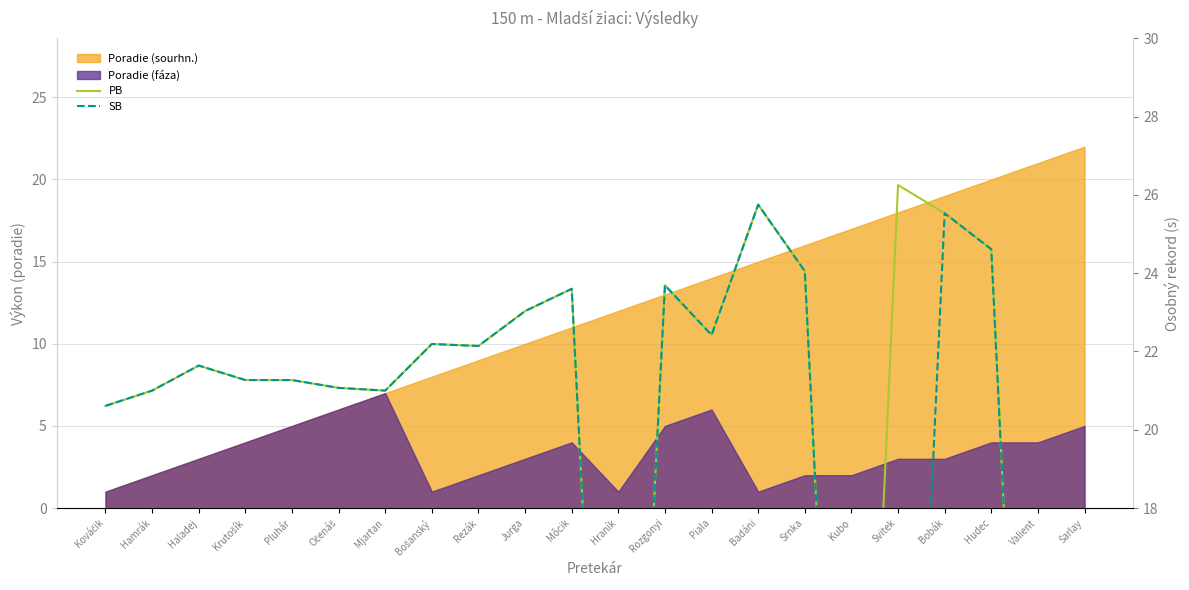

True or false: SB and PB intersect in this chart.

False